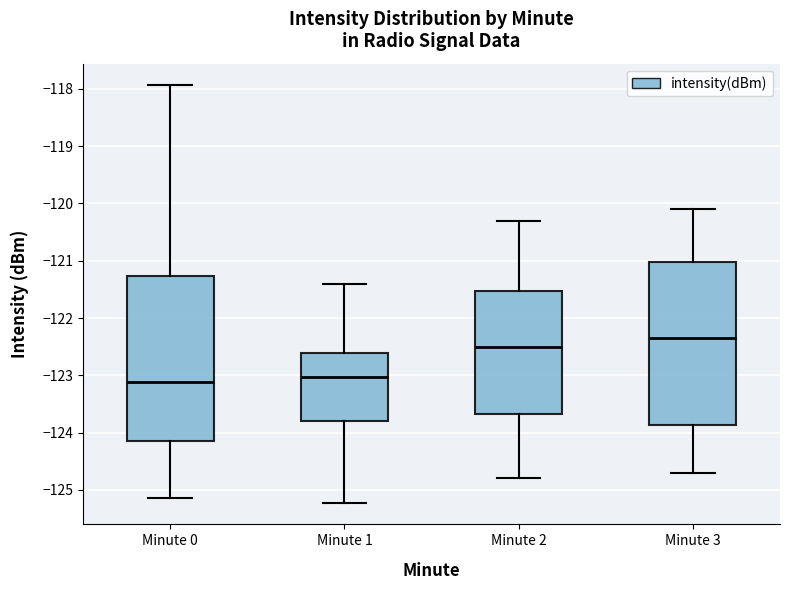

Where does the median line of the box for Minute 2 sit on the y-axis? The values are not printed on the chart, so give them approximately, as read against the axis.

-122.5